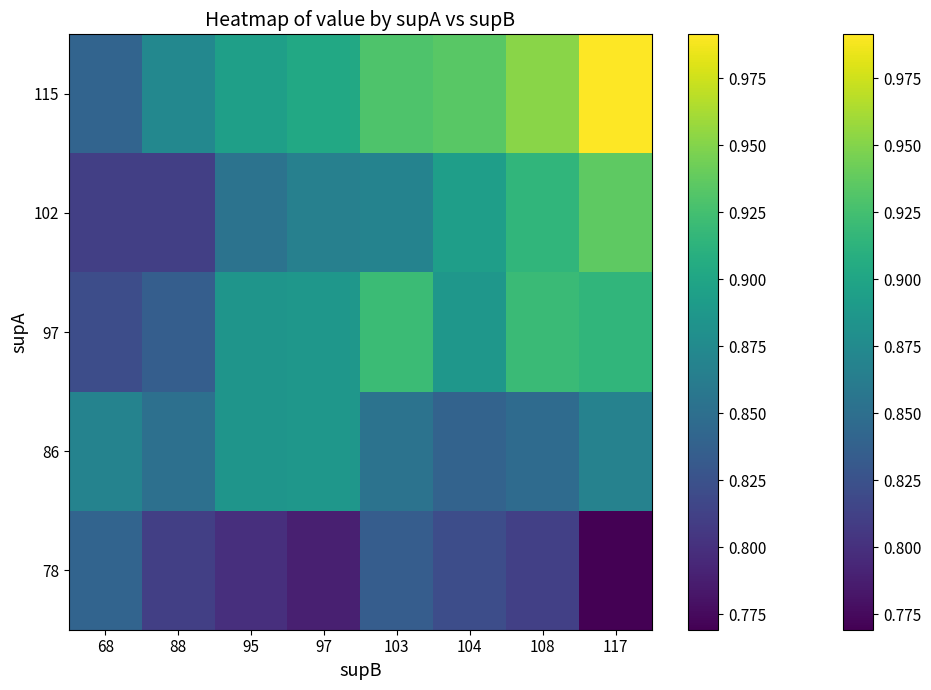

What is the greatest value displayed?

1.0